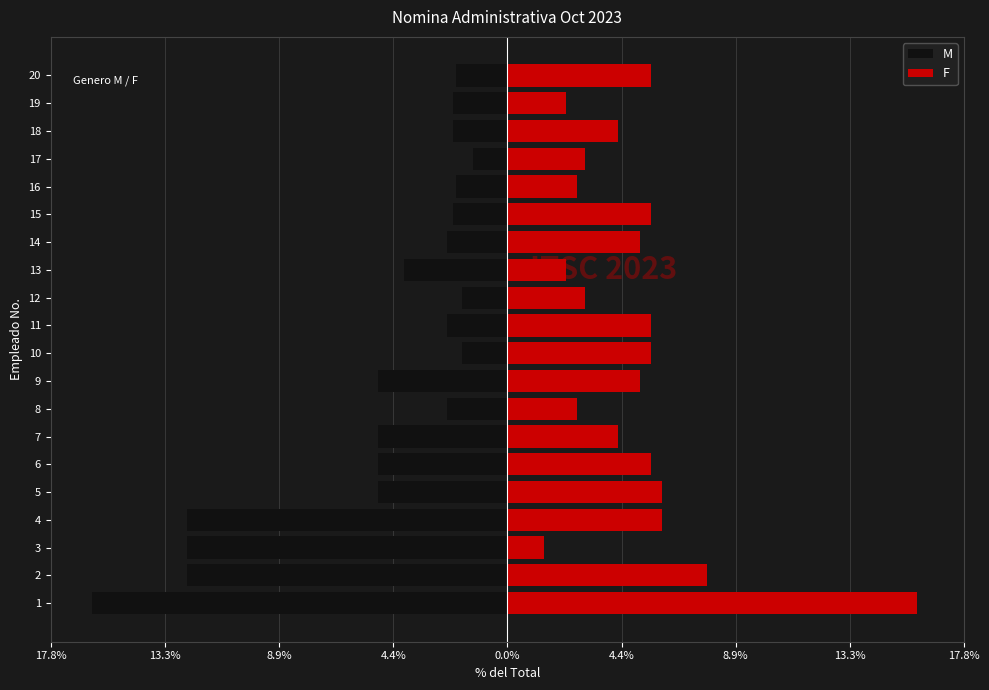

The value of M at 19 is -2.1. True or false?

True